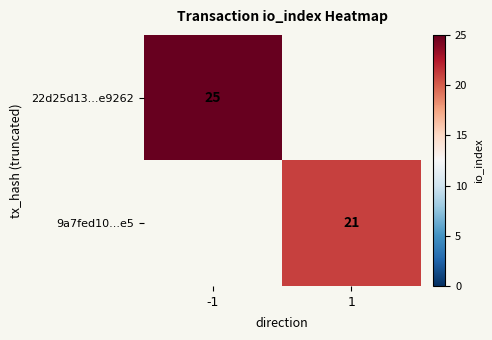

The 22d25d13...e9262 series shows 38 at -1. True or false?

False